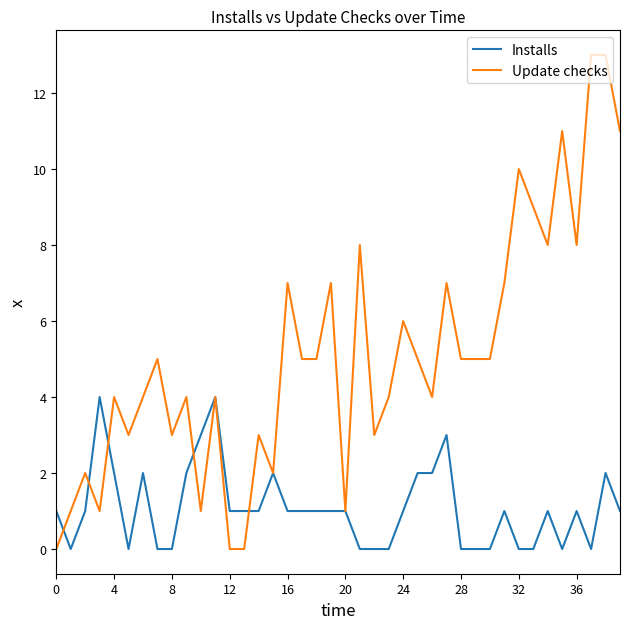

What is the greatest value displayed?

13